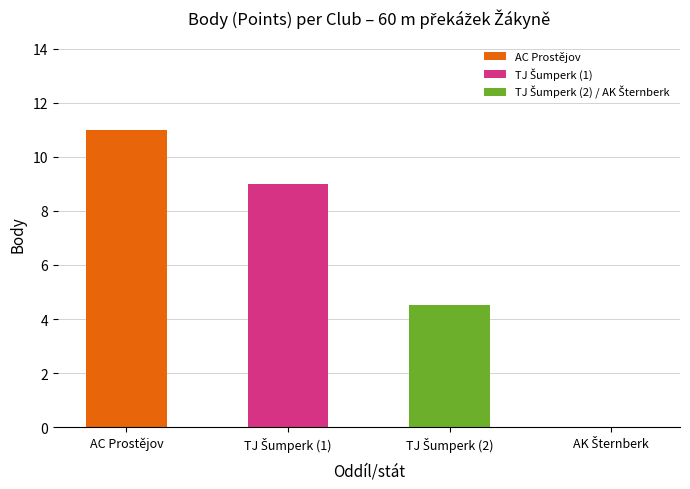

Reading left to right, what are all the values shown in this chart?

11.0	9.0	4.5	0.0